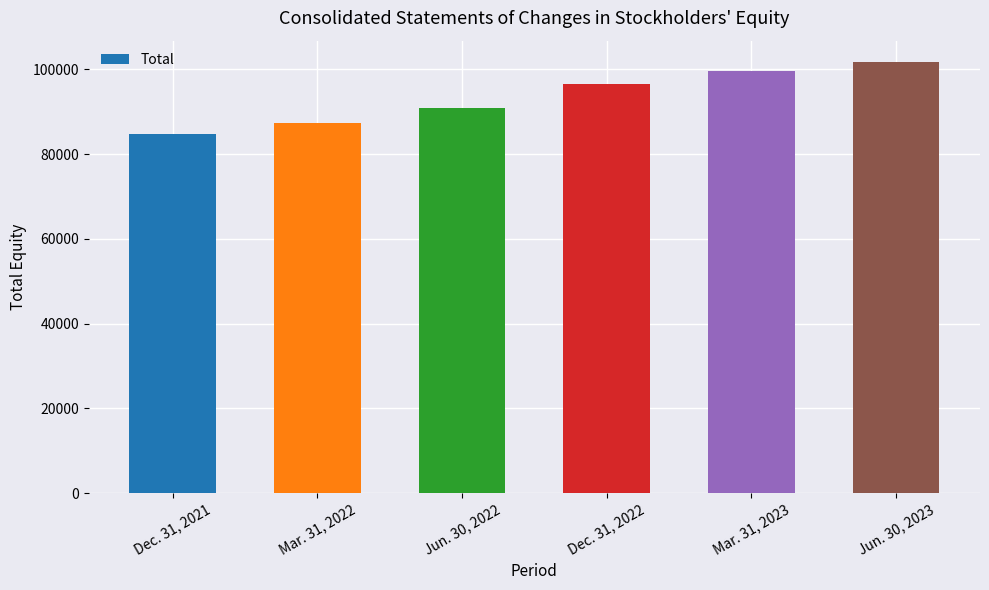

Are the bars grouped side by side (vs. stacked)?

No